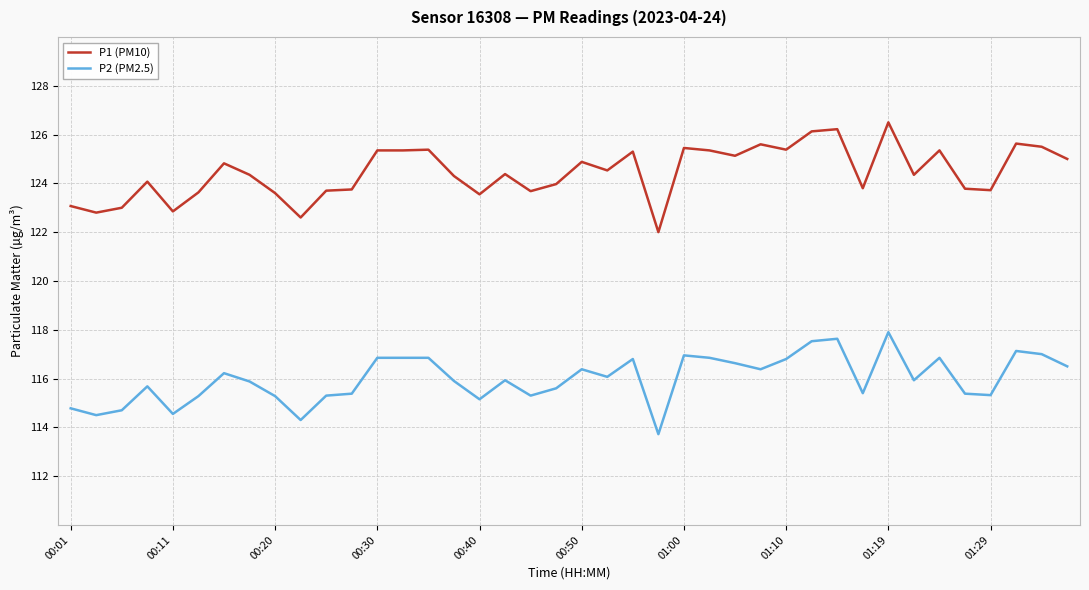

Which series has the largest total across all categories?

P1 (PM10)